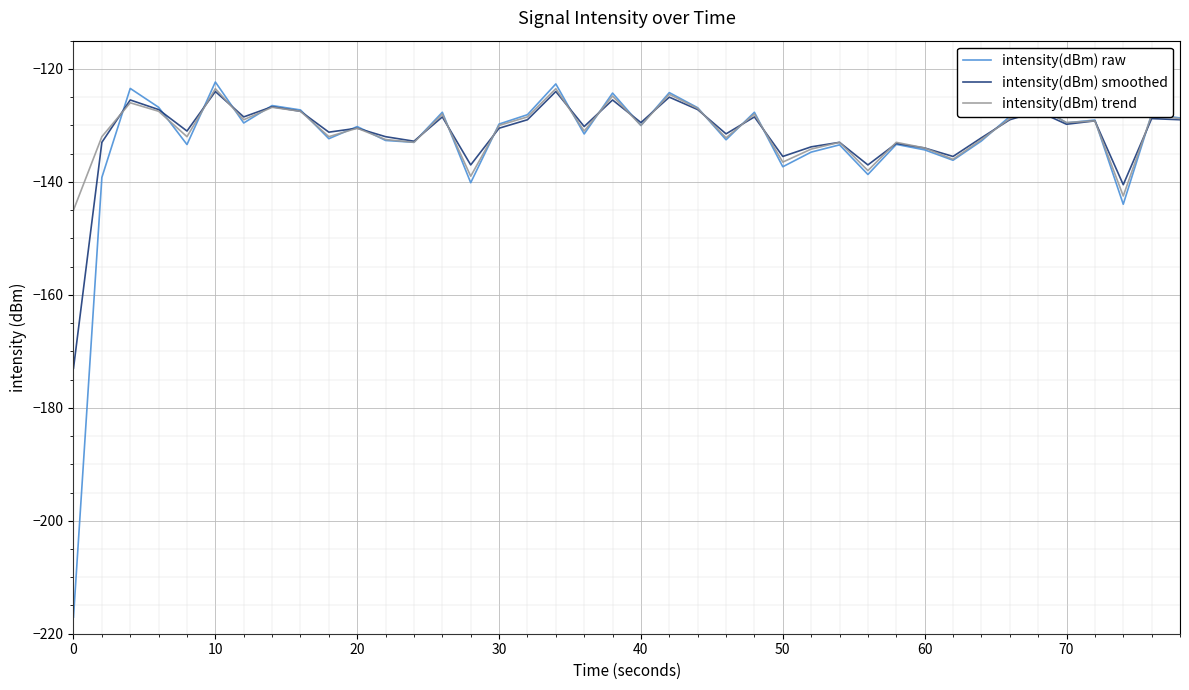

What is the sum of all intensity(dBm) raw values?

-5314.3